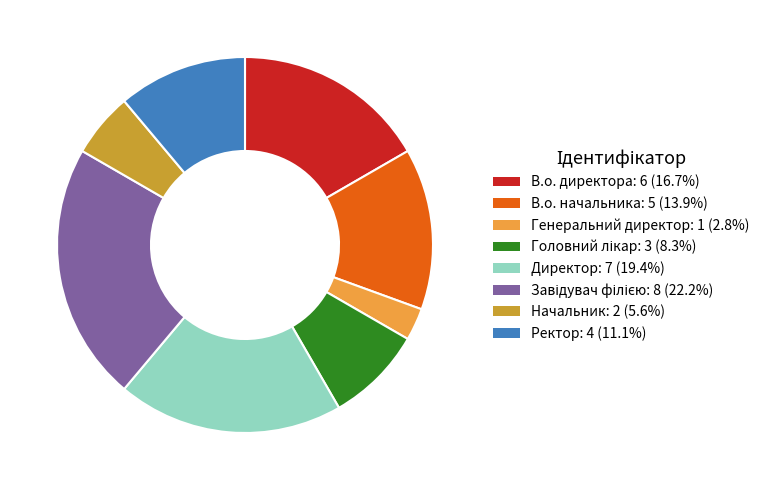

Approximately how many times larger is the value at Генеральний директор: 1 (2.8%) compared to Начальник: 2 (5.6%)?

0.5